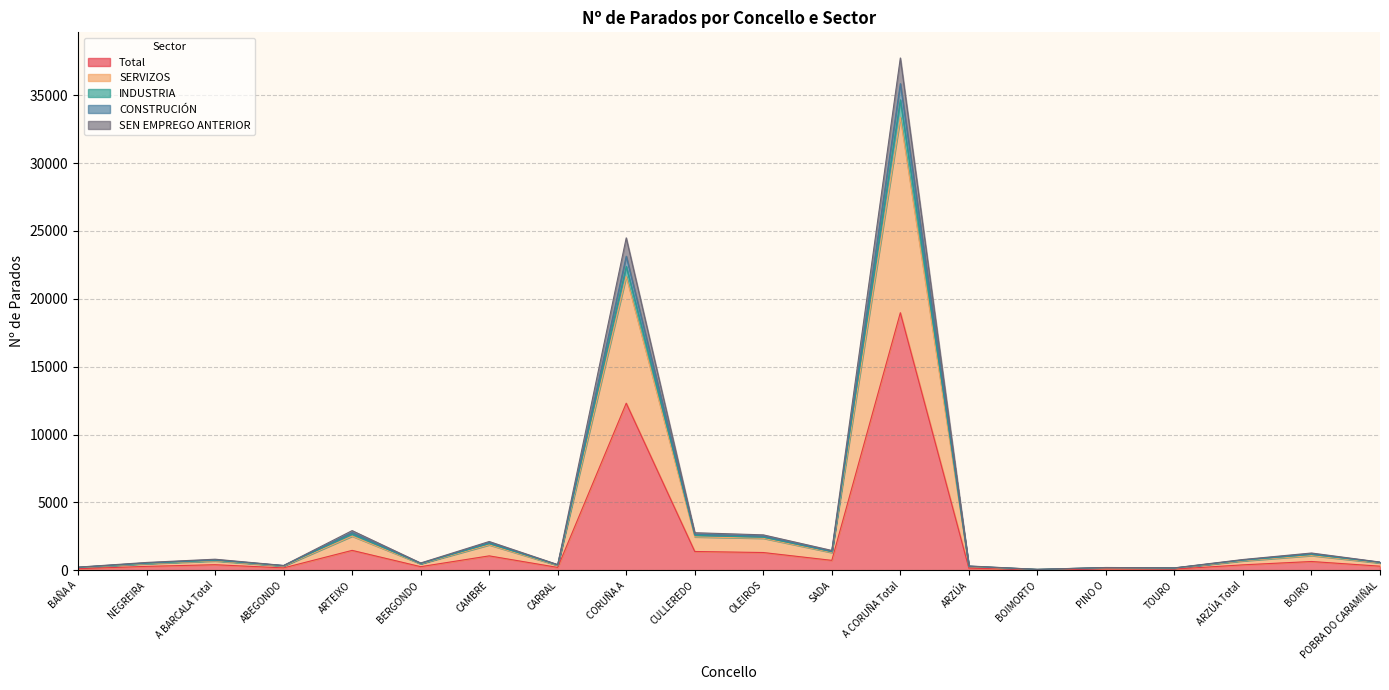

Which has a higher value, CAMBRE or BAÑA A?

CAMBRE